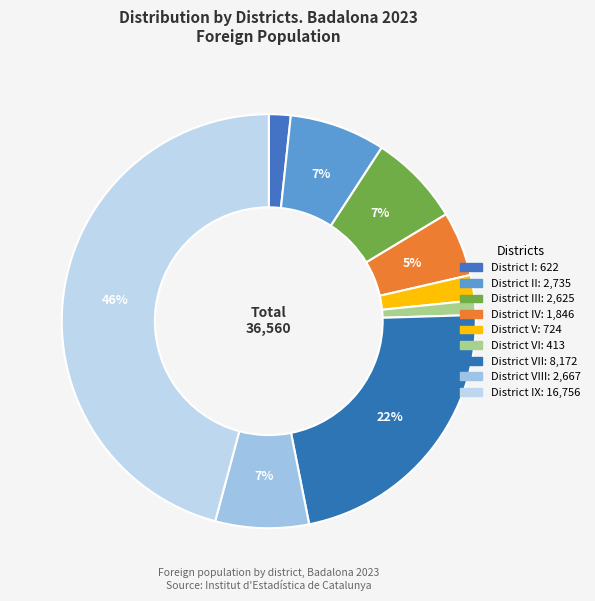

How many slices are in this pie chart?

9